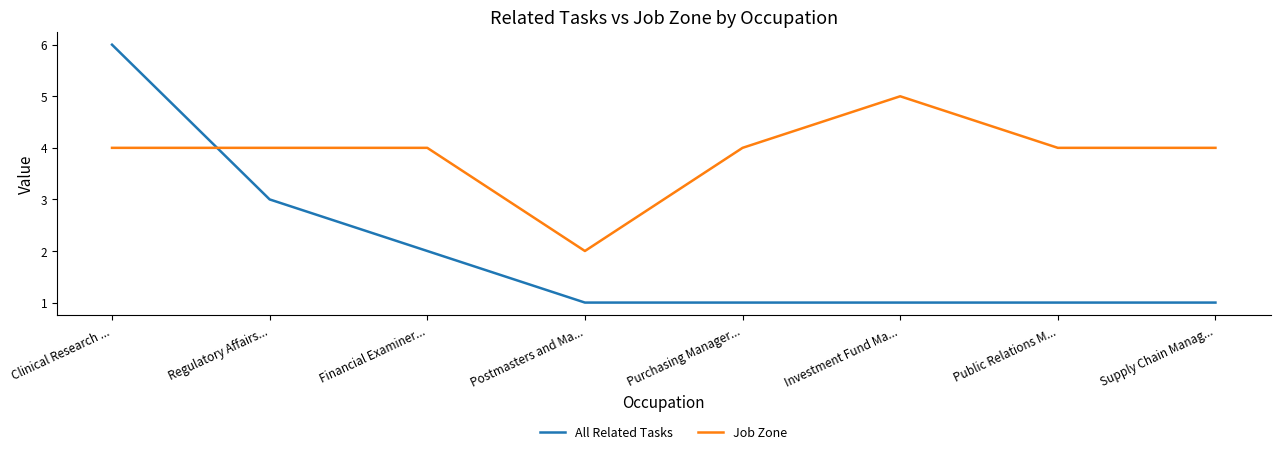

What is the difference between the second highest and minimum values in the Job Zone series?

2